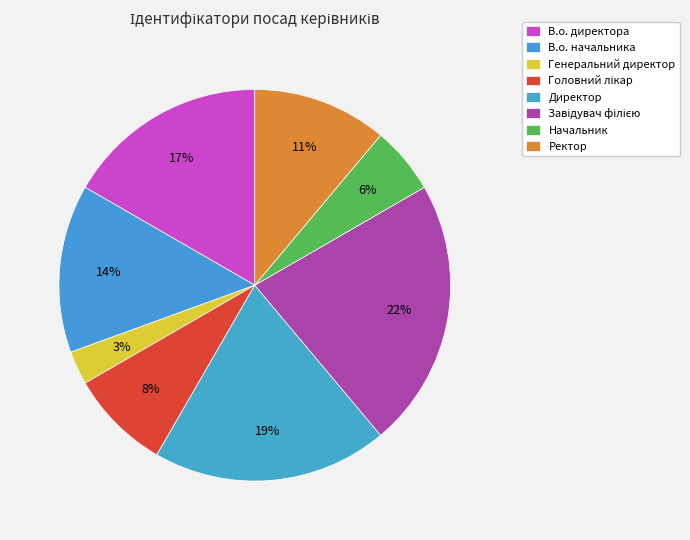

To the nearest percent, what portion does Начальник represent?

6%